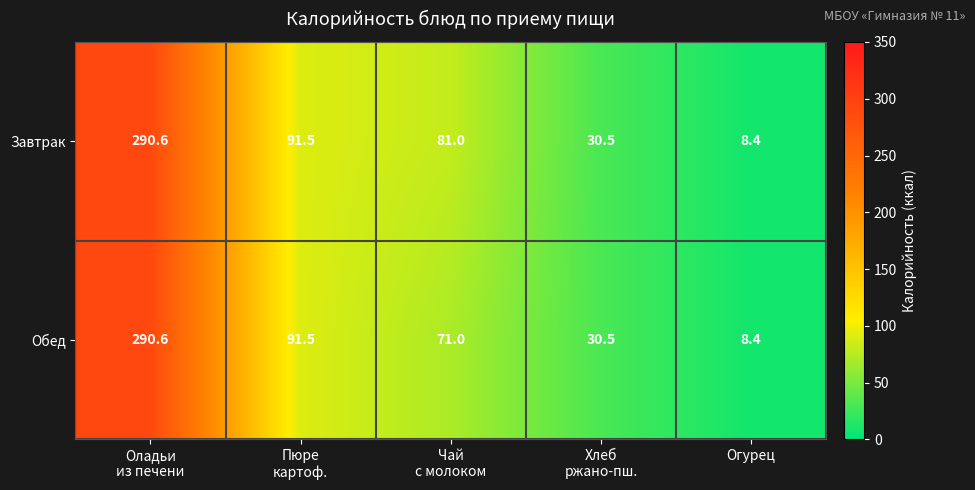

List the series in order of their overall mean, highest first.

Завтрак, Обед